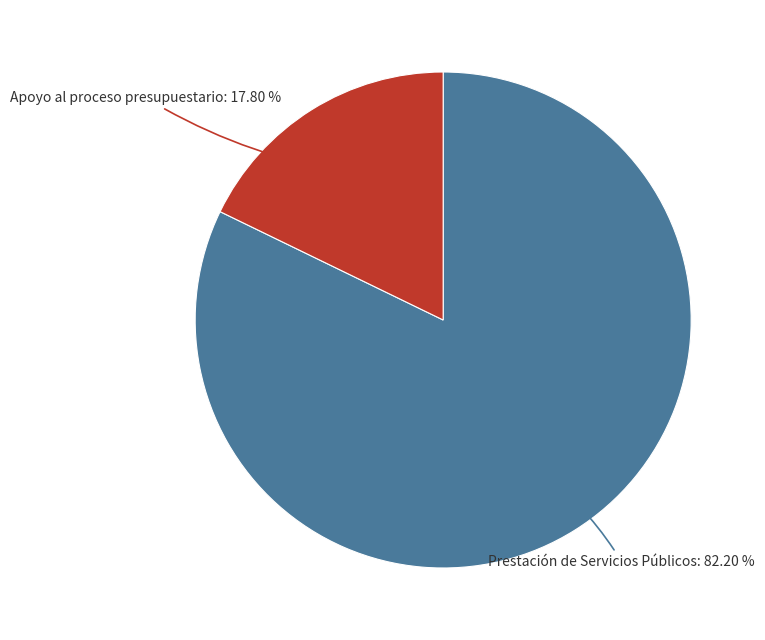

Which has a higher value, Apoyo al proceso presupuestario or Prestación de Servicios Públicos?

Prestación de Servicios Públicos